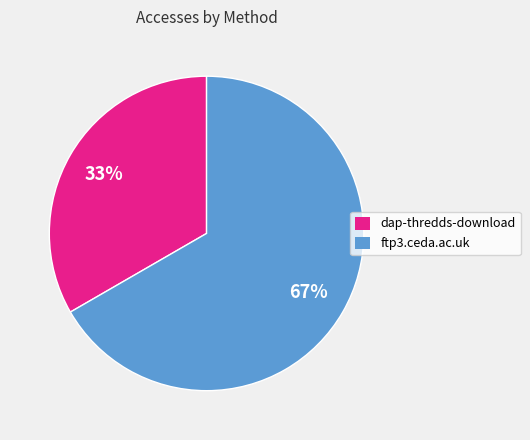

Rank the categories by value from highest to lowest.

ftp3.ceda.ac.uk, dap-thredds-download